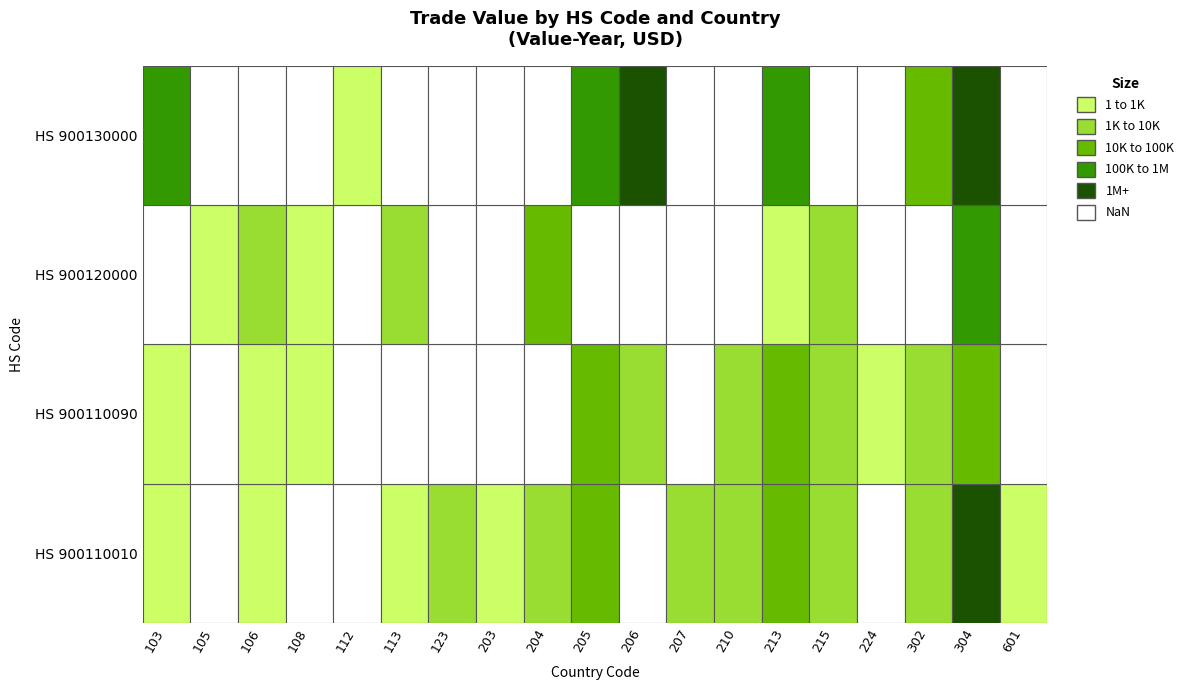

At how many categories does at least one series exceed 1889141?

1